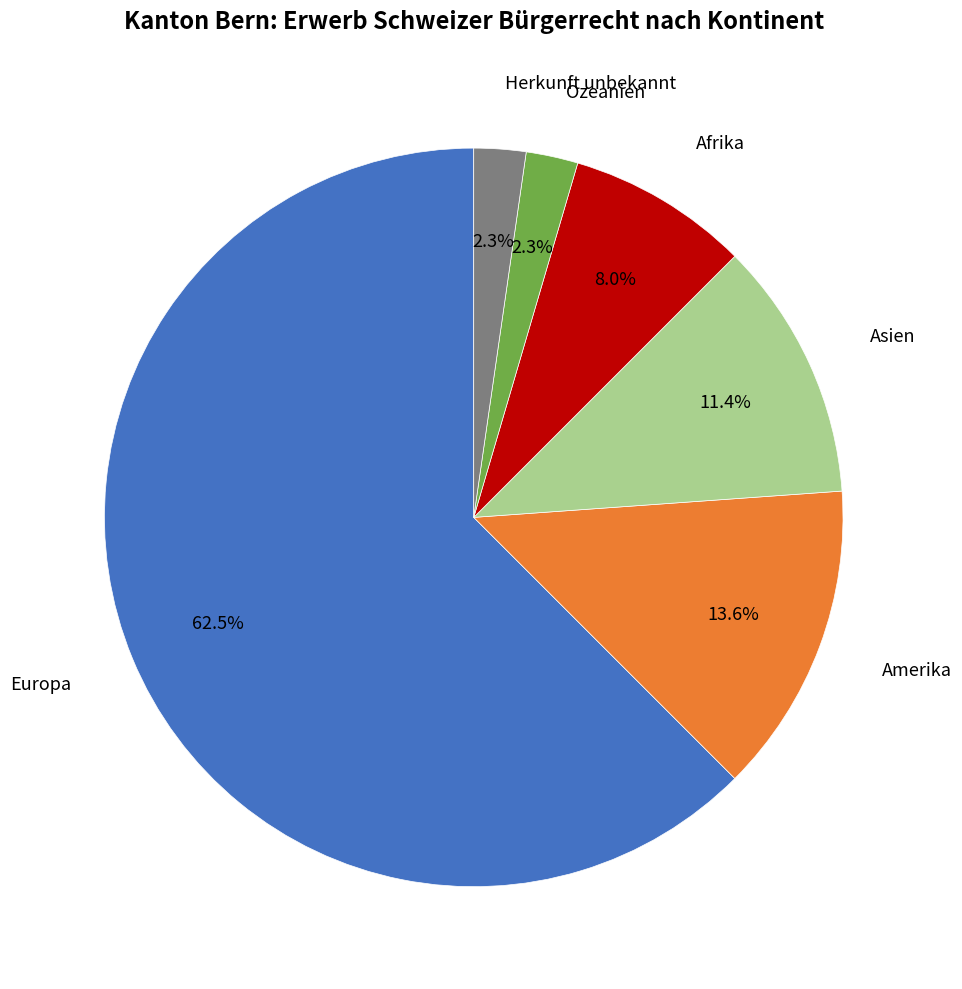

Does any single category account for the majority?

Yes